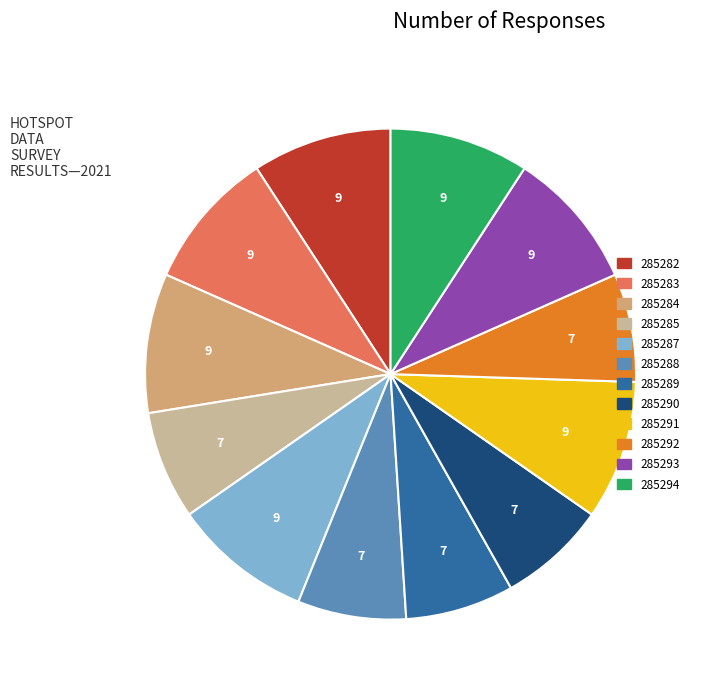

Do 285285 and 285291 together represent more than half of the pie?

No